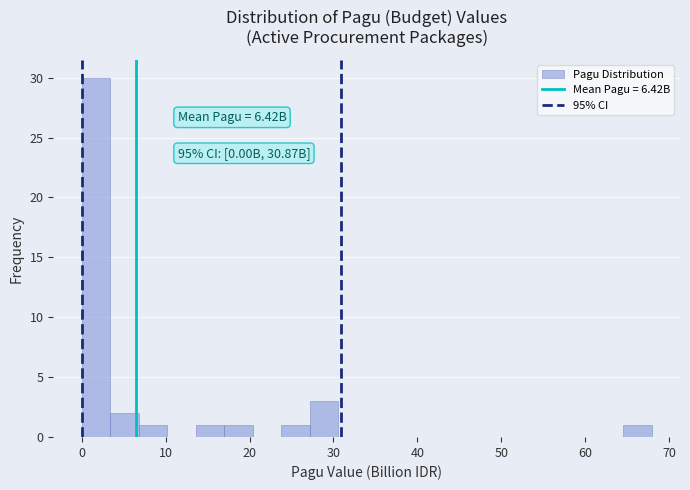

Around what value on the x-axis is the tallest bar? Give the approximate position of its centre, as read against the axis.

2